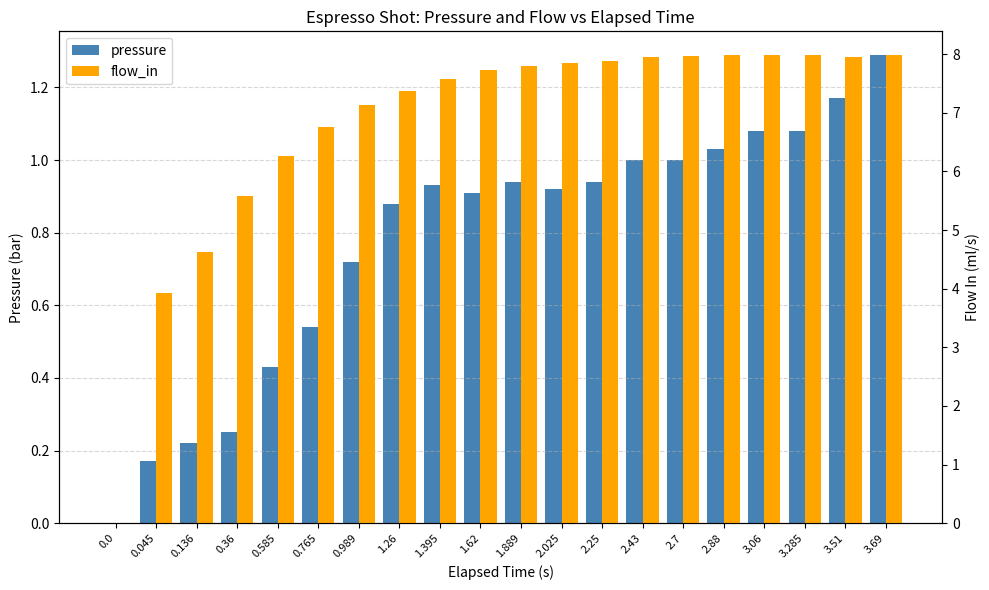

The pressure series shows 1.8 at 3.69. True or false?

False